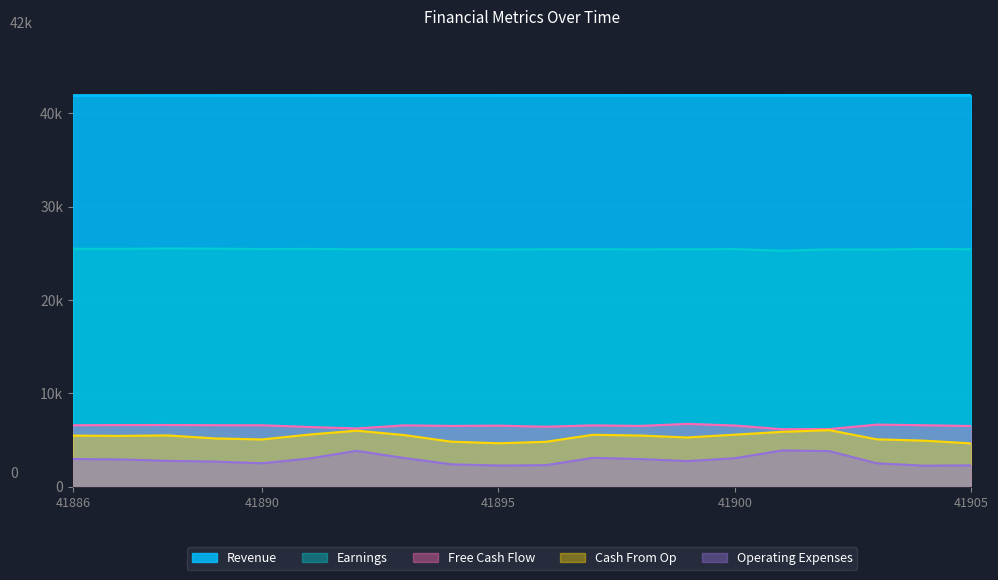

List the labels in order of Operating Expenses value, smallest first.

41904, 41895, 41905, 41896, 41894, 41903, 41890, 41889, 41899, 41888, 41887, 41886, 41898, 41891, 41900, 41893, 41897, 41902, 41892, 41901